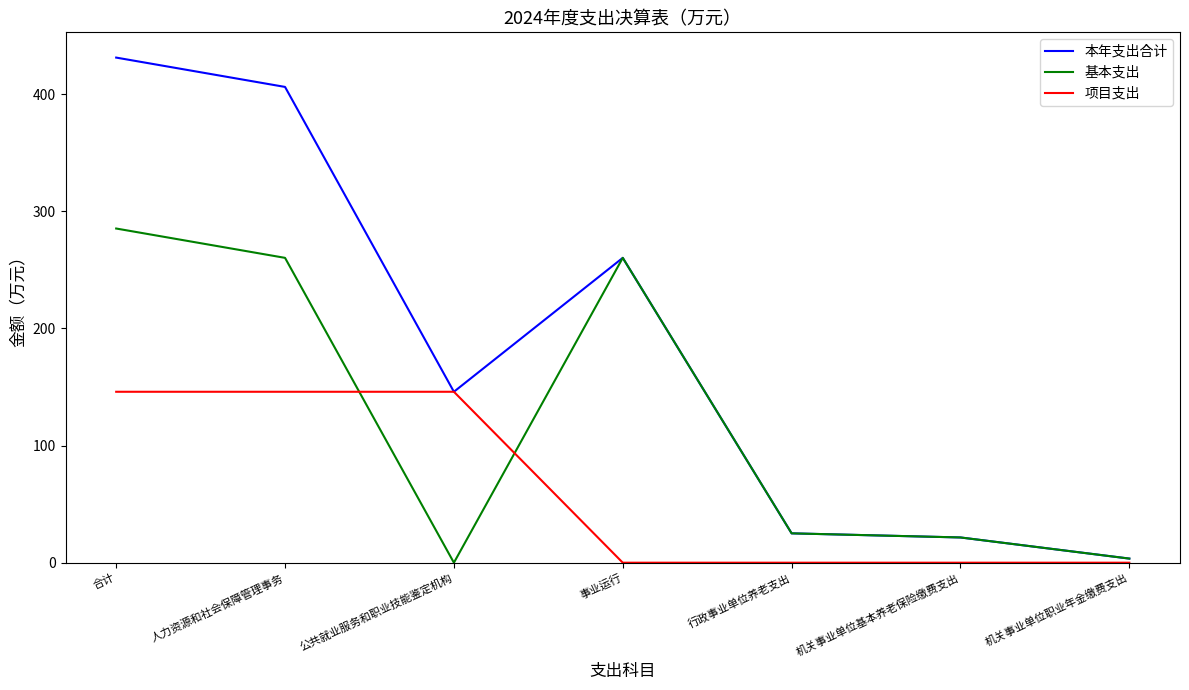

Which category has the highest value across all series?

合计